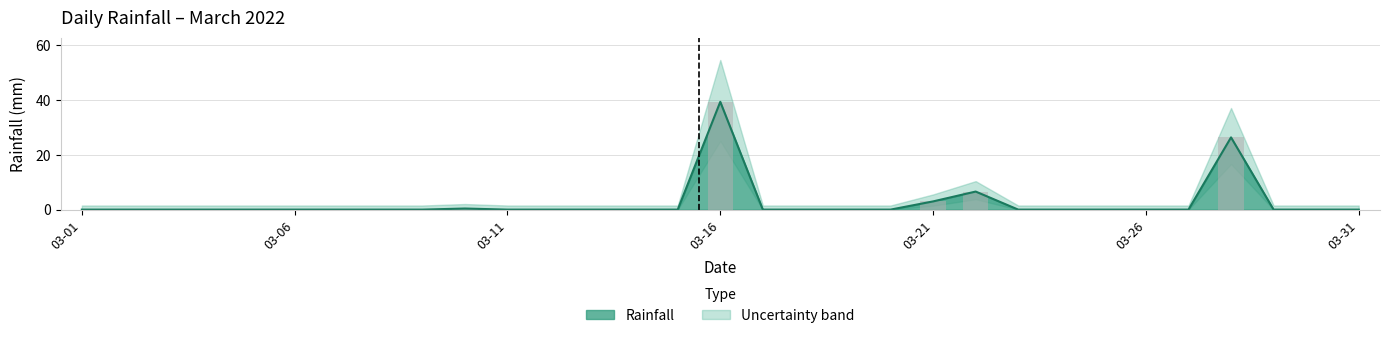

The value at 03-01 is -13.1. True or false?

False